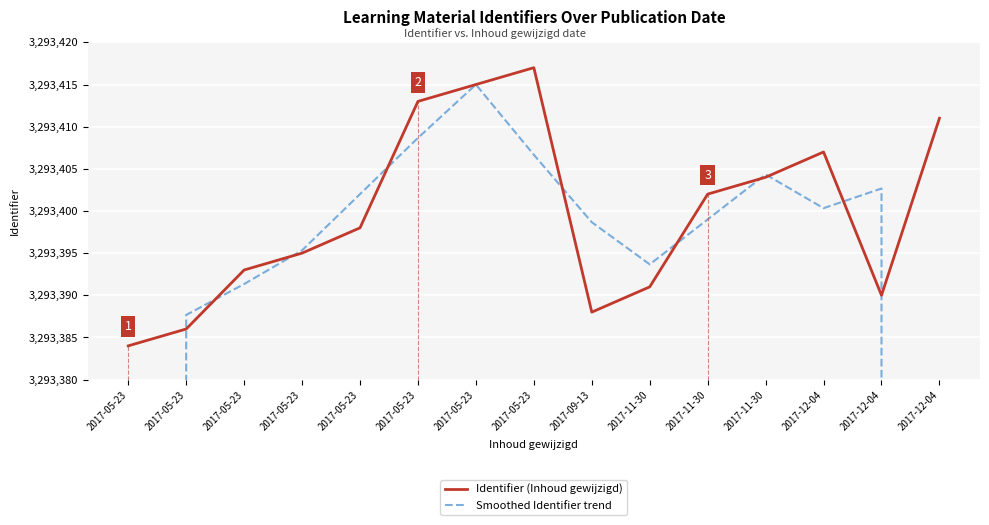

Reading left to right, list all the values displayed in this chart.

Identifier (Inhoud gewijzigd): 2017-05-23=3293384.0	2017-05-23=3293386.0	2017-05-23=3293393.0	2017-05-23=3293395.0	2017-05-23=3293398.0	2017-05-23=3293413.0	2017-05-23=3293415.0	2017-05-23=3293417.0	2017-09-13=3293388.0	2017-11-30=3293391.0	2017-11-30=3293402.0	2017-11-30=3293404.0	2017-12-04=3293407.0	2017-12-04=3293390.0	2017-12-04=3293411.0
Smoothed Identifier trend: 2017-05-23=2195590.0	2017-05-23=3293387.7	2017-05-23=3293391.3	2017-05-23=3293395.3	2017-05-23=3293402.0	2017-05-23=3293408.7	2017-05-23=3293415.0	2017-05-23=3293406.7	2017-09-13=3293398.7	2017-11-30=3293393.7	2017-11-30=3293399.0	2017-11-30=3293404.3	2017-12-04=3293400.3	2017-12-04=3293402.7	2017-12-04=2195600.3